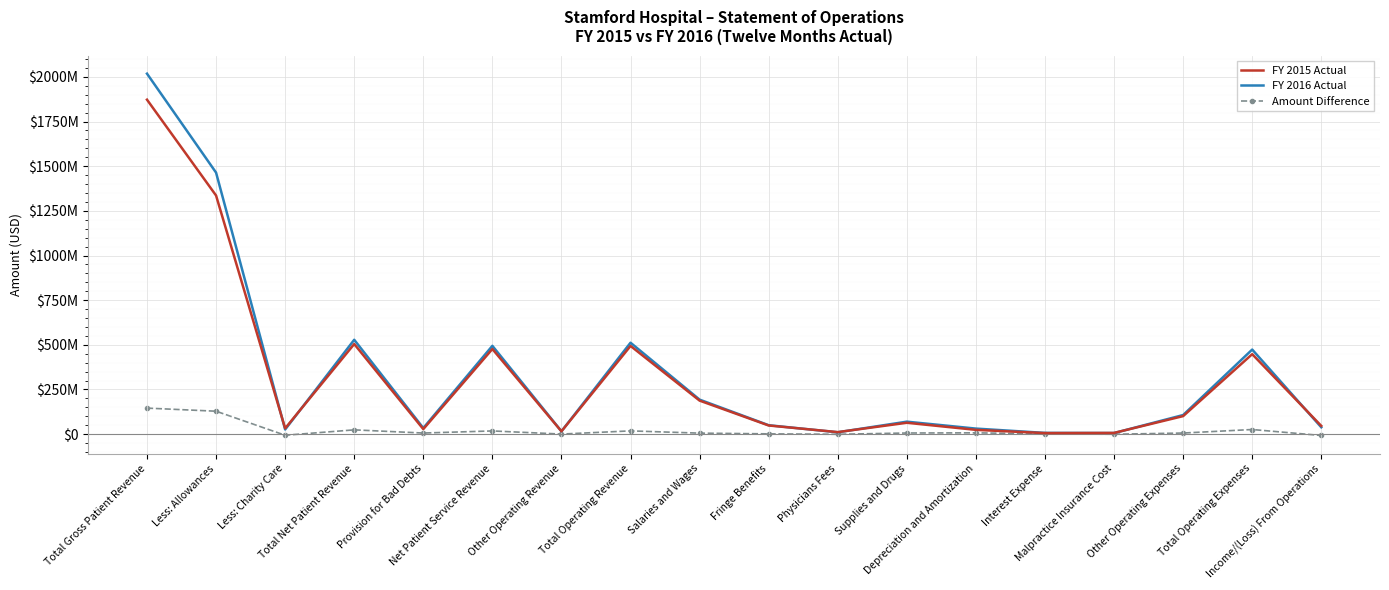

What is the smallest value displayed?

-7642236